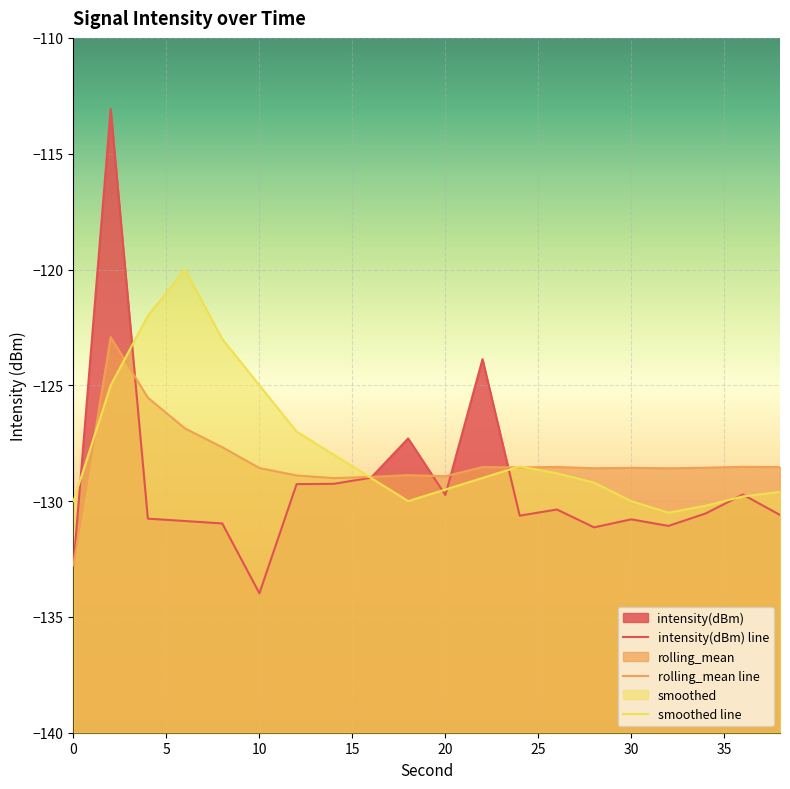

The intensity(dBm) series shows -221.8 at 10. True or false?

False